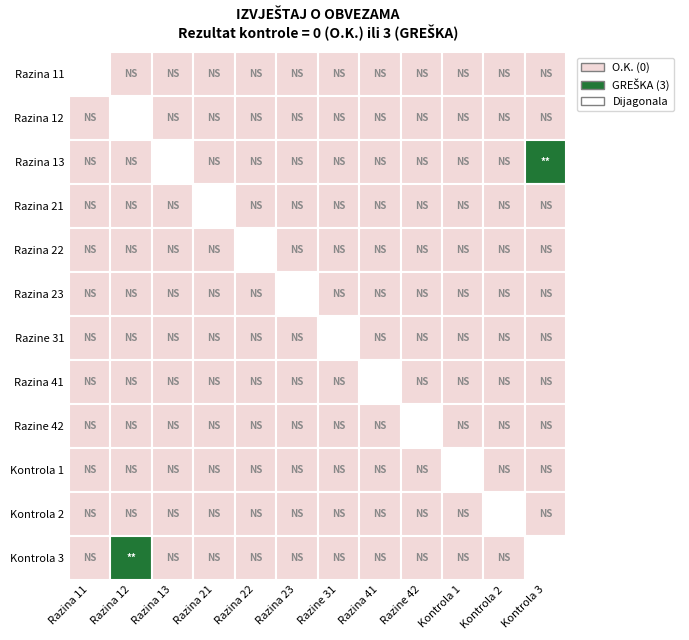

How many data points does each series have?

12